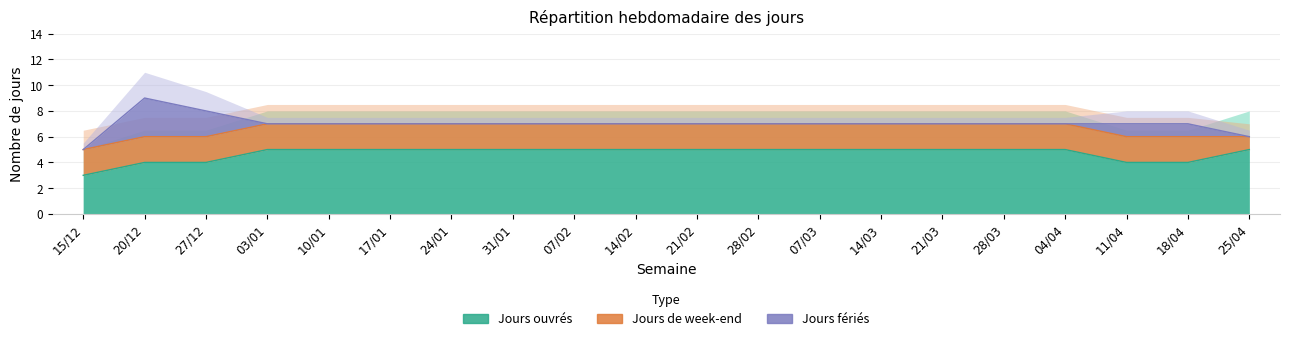

True or false: Jours fériés and Jours ouvrés cross at least once.

False